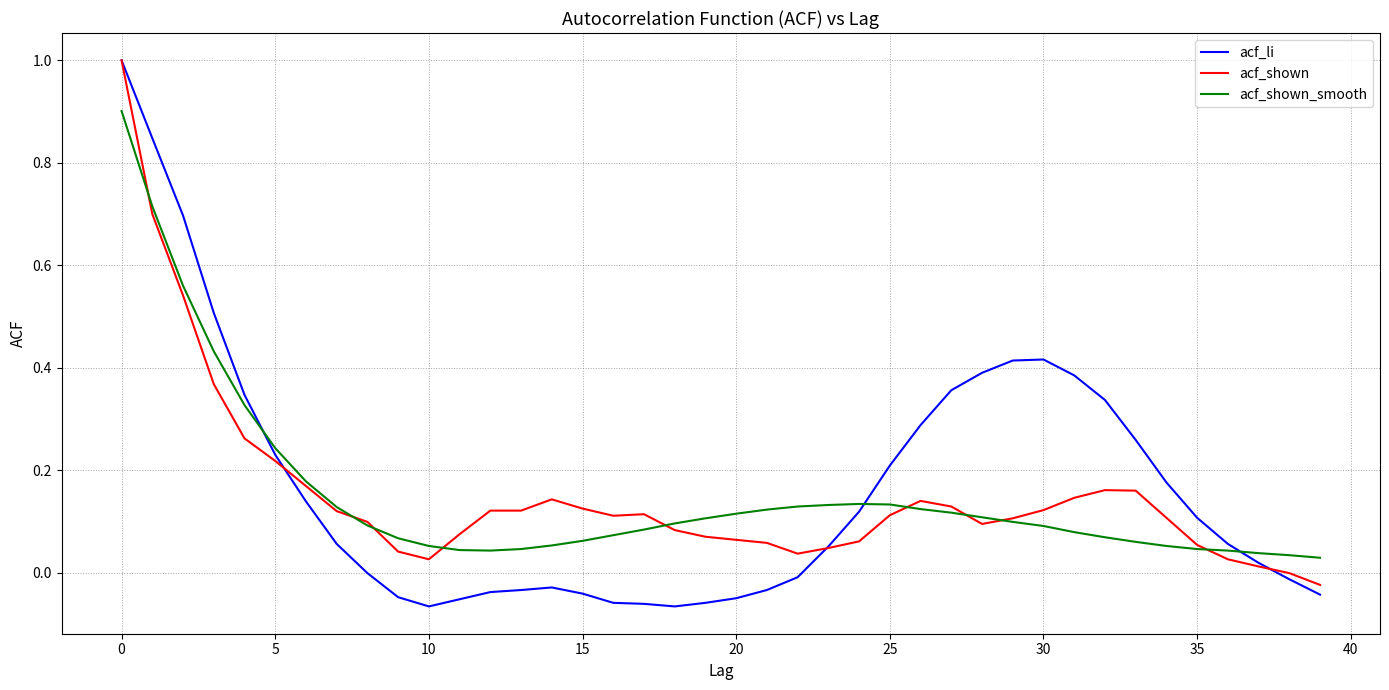

Which series has the widest spread of values?

acf_li